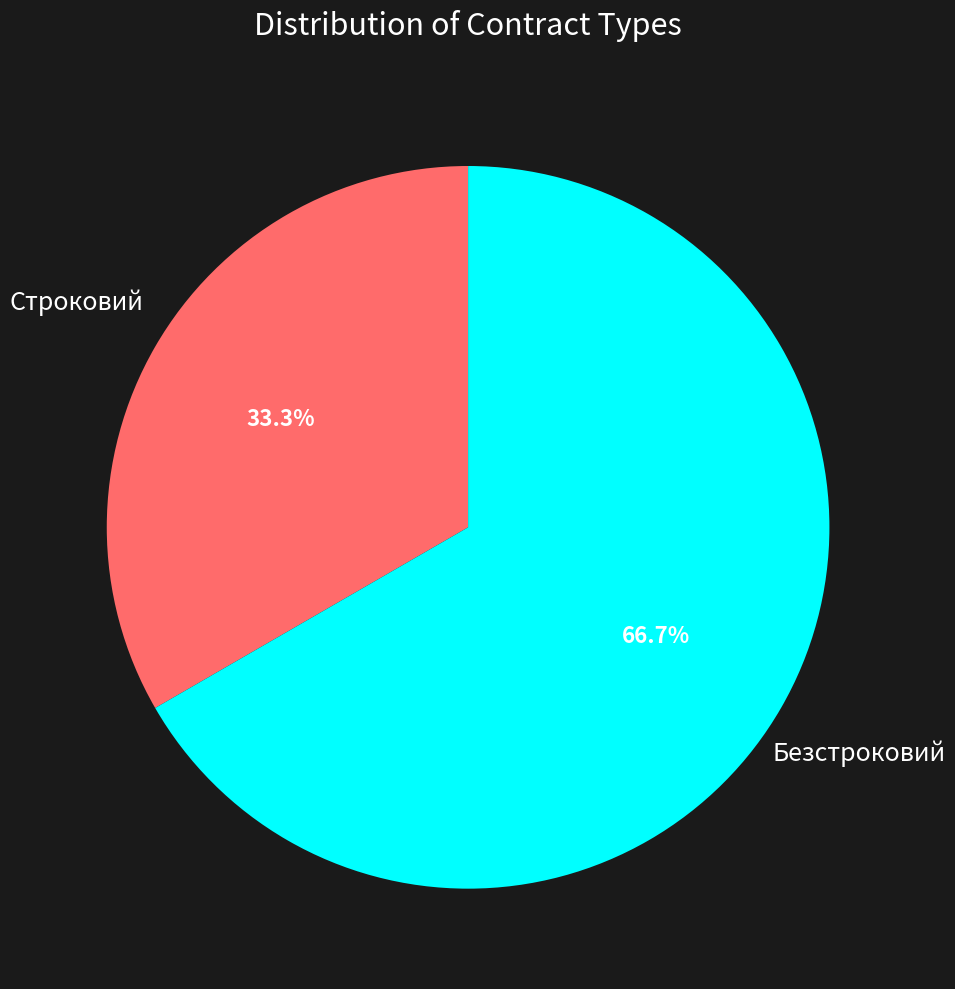

Is there any slice that represents more than half of the pie?

Yes